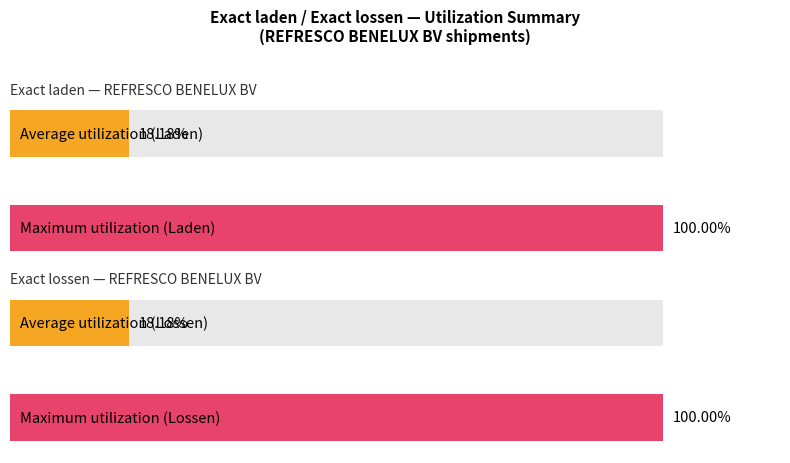

How many bars are there in each group?

2